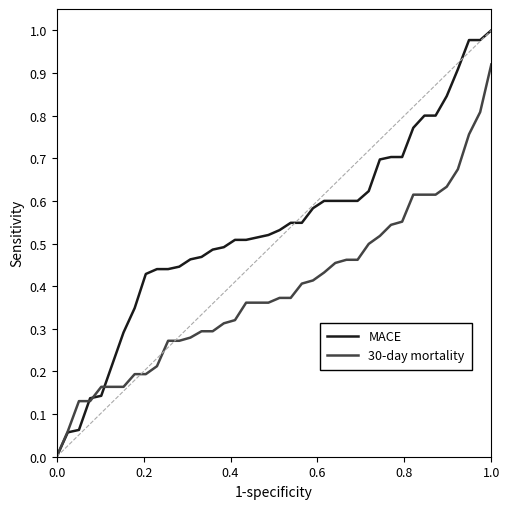

True or false: MACE and 30-day mortality cross at least once.

True